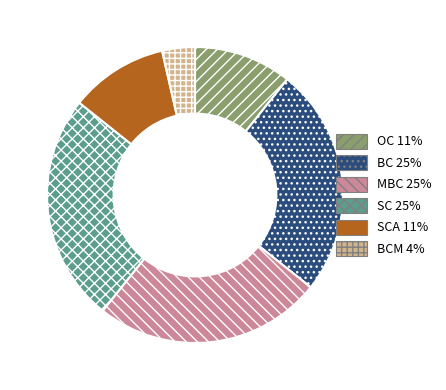

Count the number of slices in the pie.

6